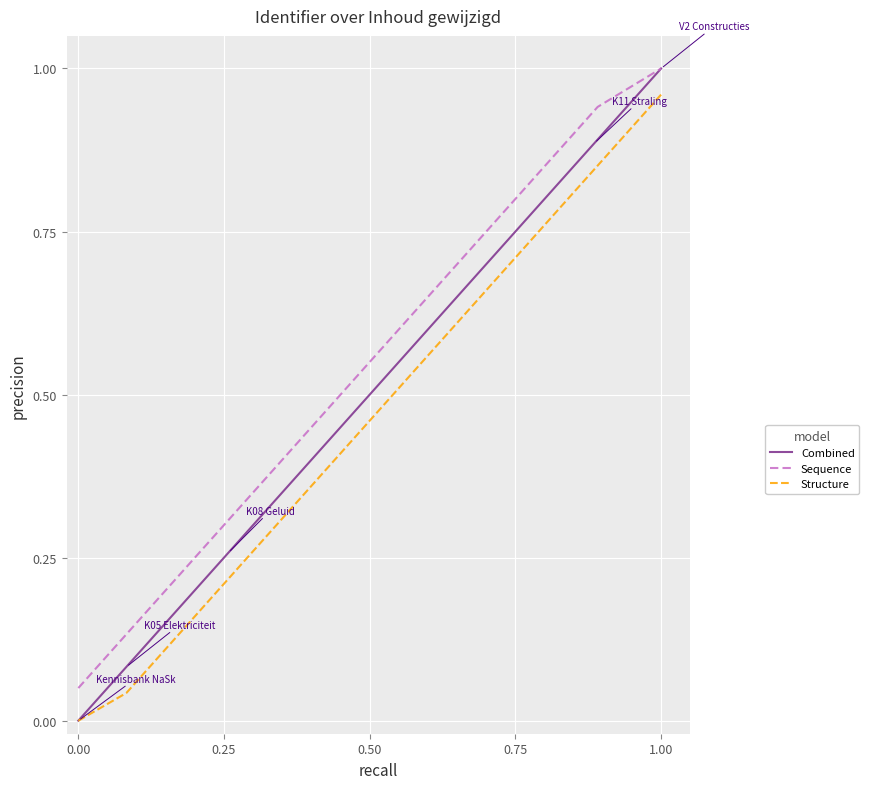

What are all the series names shown in the legend?

Combined, Sequence, Structure